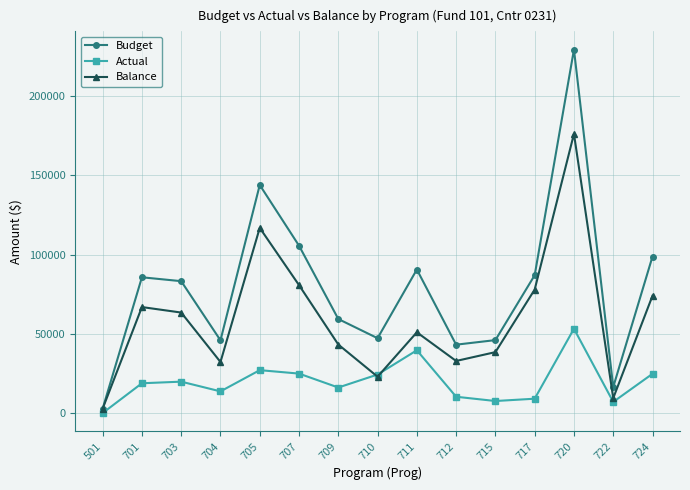

List the series in order of their peak value, lowest first.

Actual, Balance, Budget